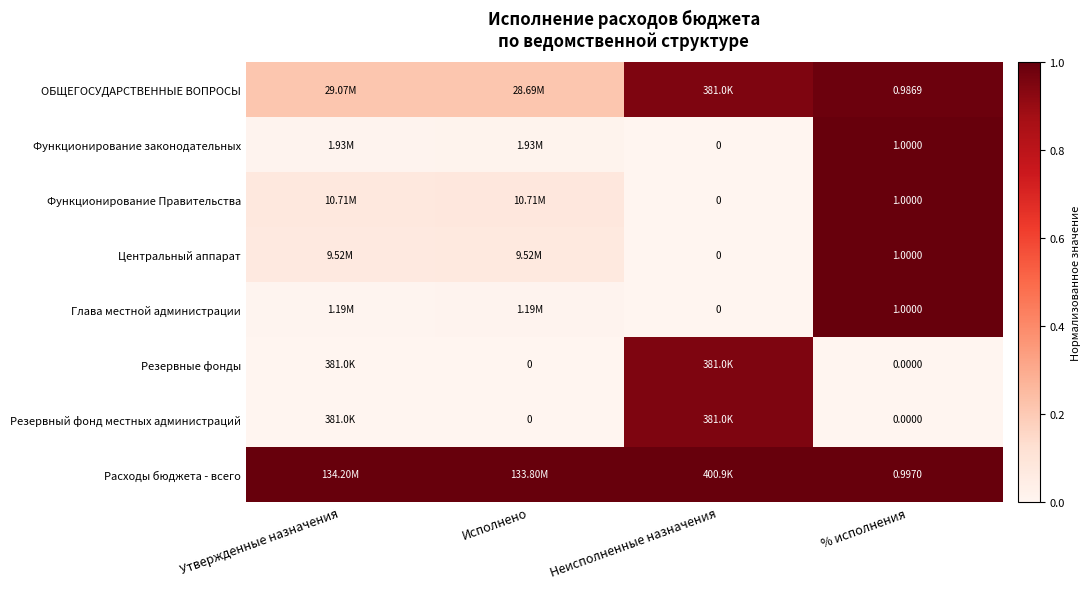

What is the total value across all series at Исполнено?

1.4